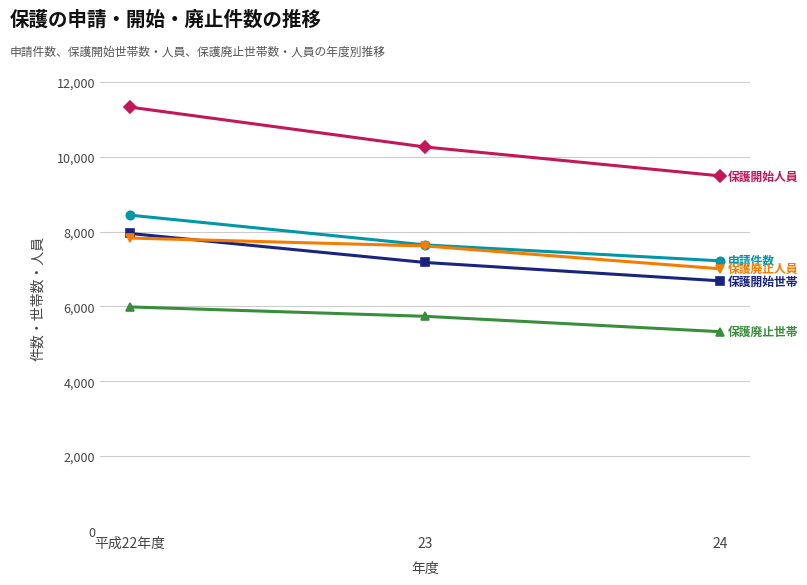

What is the difference between the highest and lowest values at 平成22年度?

5338